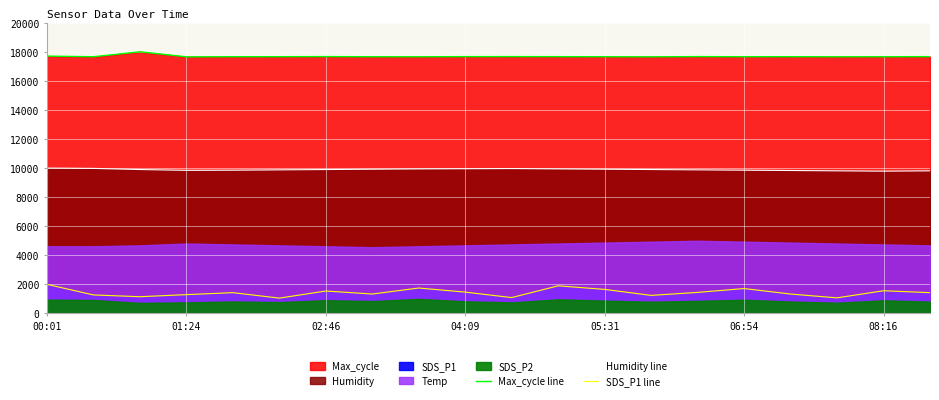

At how many categories does at least one series exceed 17701?

2